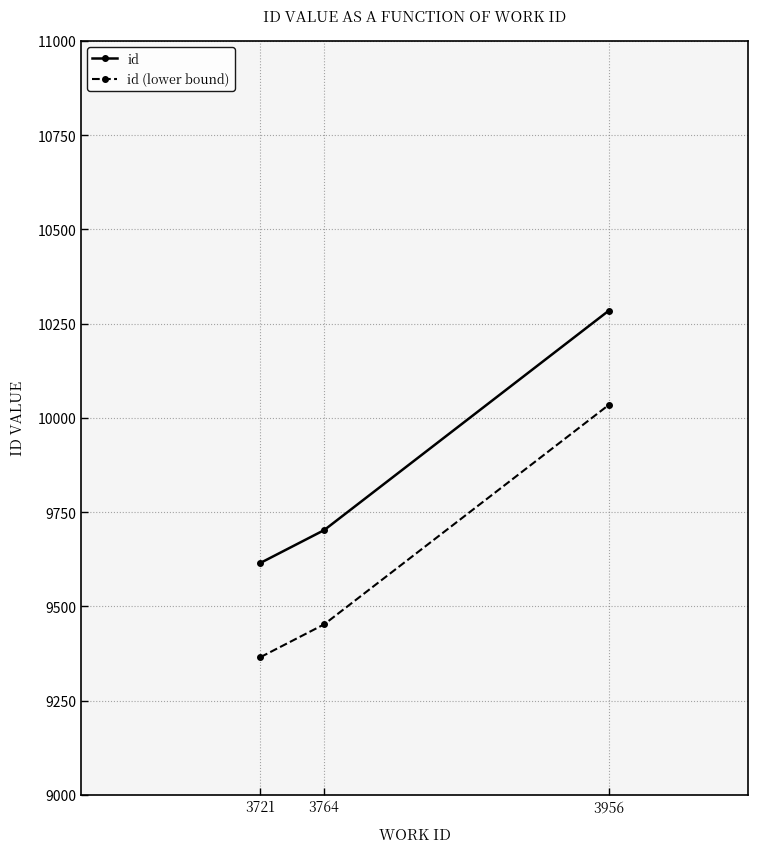

What is the sum of the id (lower bound) values at 3721 and 3956?

19399